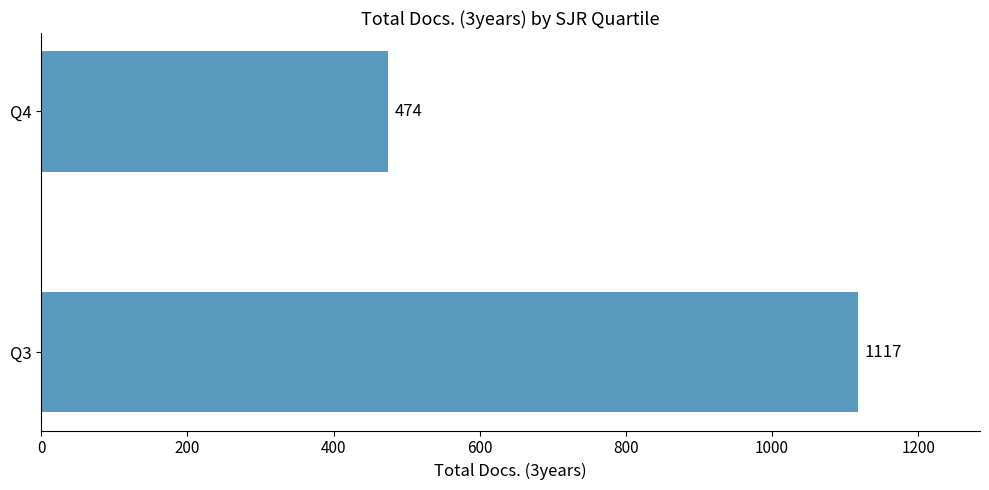

Reading top to bottom, extract all data points from this chart.

Q4=474	Q3=1117